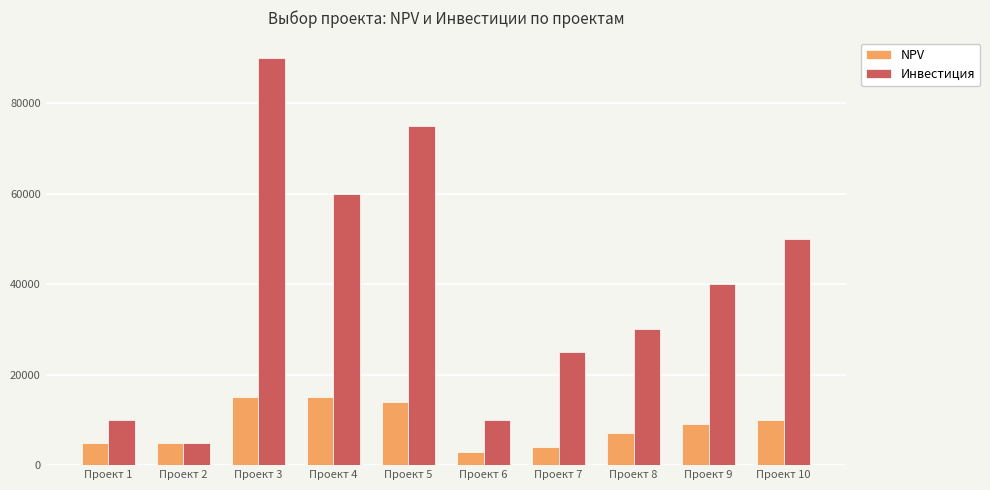

Reading left to right, transcribe all the data shown in this chart.

NPV: 5000	5000	15000	15000	14000	3000	4000	7000	9000	10000
Инвестиция: 10000	5000	90000	60000	75000	10000	25000	30000	40000	50000